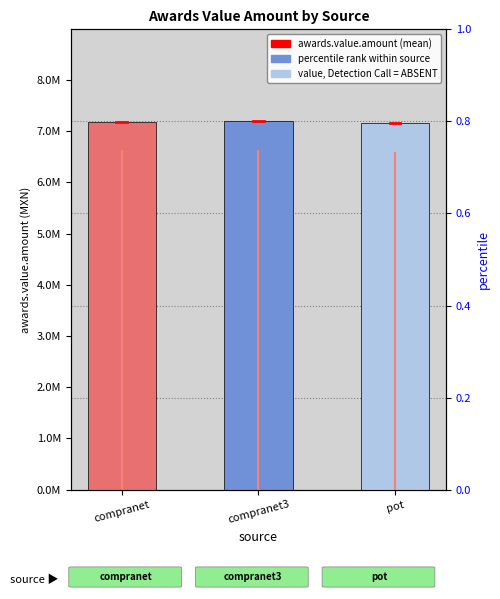

What is the average value?

7174054.7